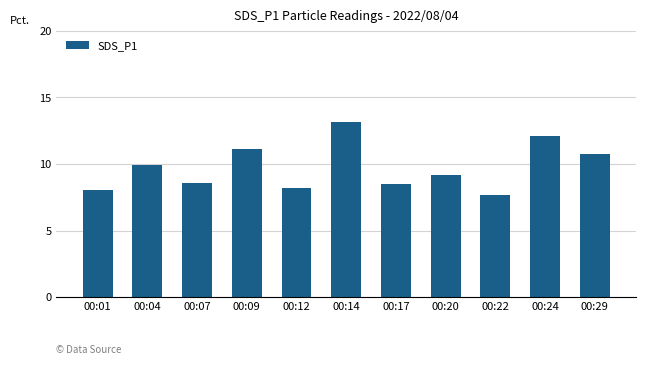

What is the ratio of the value at 00:12 to the value at 00:04?

0.8